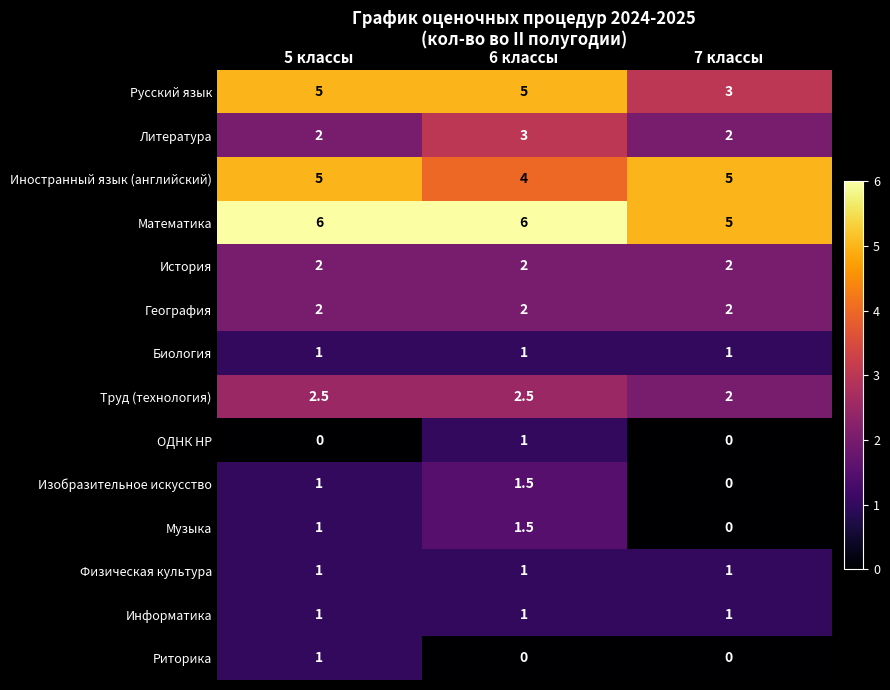

Is it true that Музыка equals 1.5 at 6 классы?

True